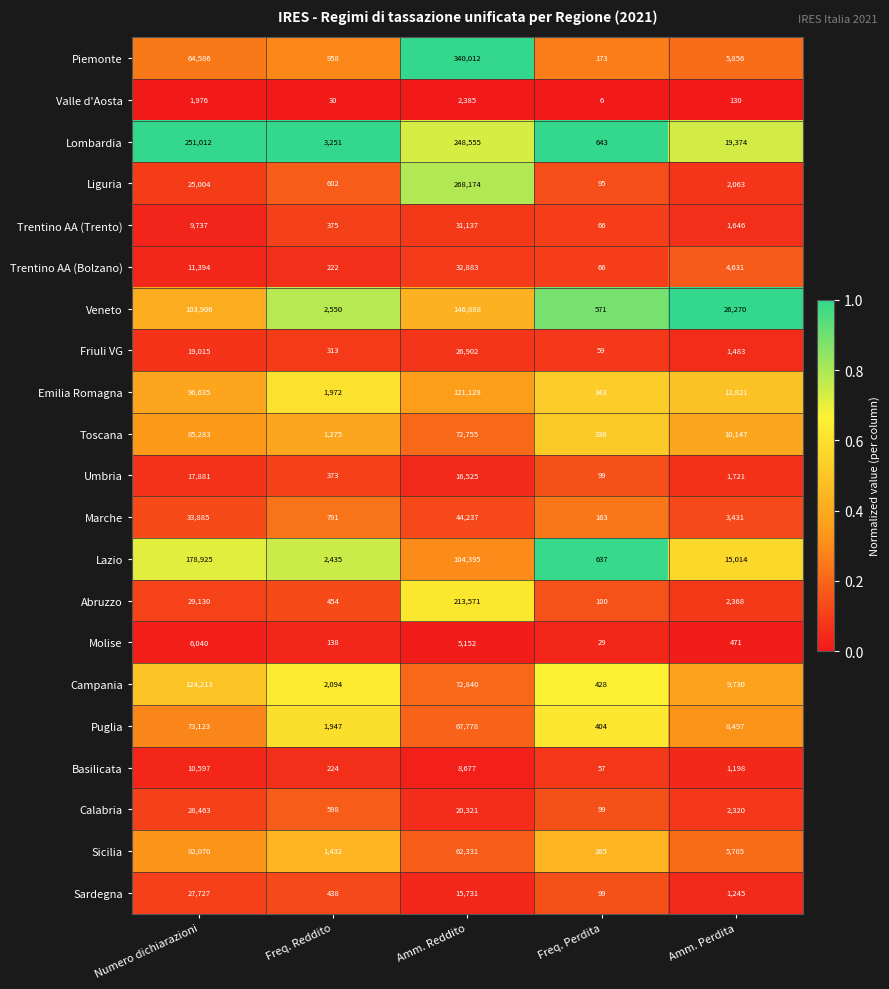

Is the value of Puglia at Amm. Perdita greater than the value of Abruzzo at Numero dichiarazioni?

No